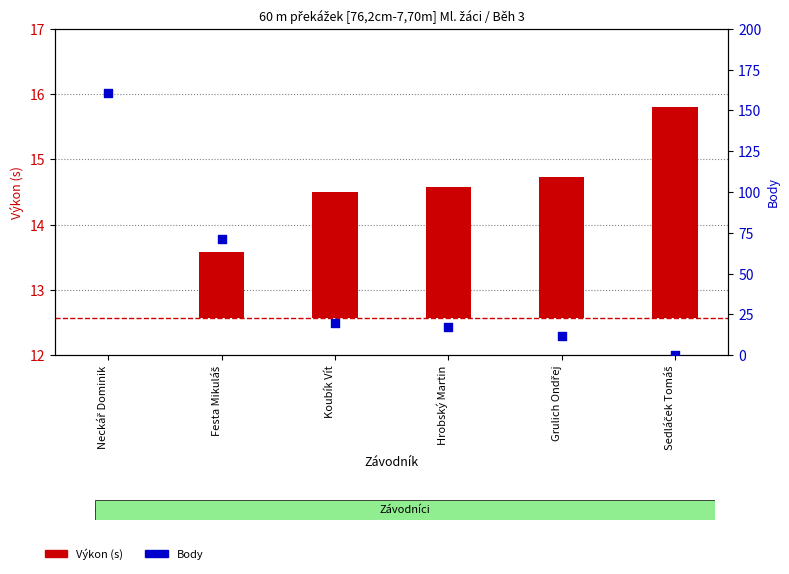

At which category is the sum across all series the highest?

Neckář Dominik